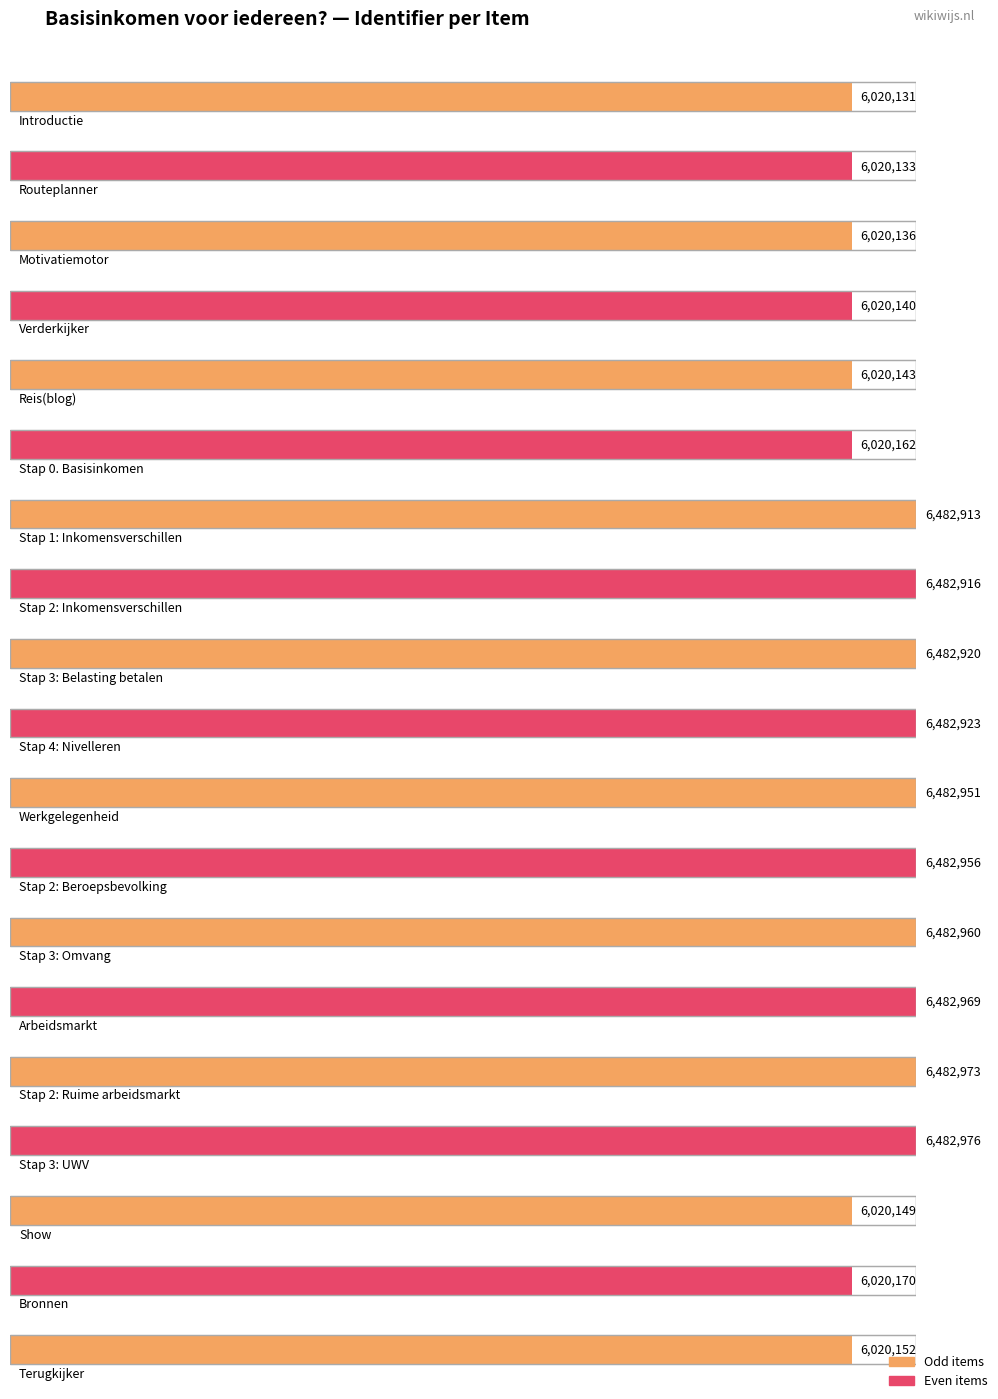

Rank the categories by value from highest to lowest.

Stap 3: UWV, Stap 2: Ruime arbeidsmarkt, Arbeidsmarkt, Stap 3: Omvang, Stap 2: Beroepsbevolking, Werkgelegenheid, Stap 4: Nivelleren, Stap 3: Belasting betalen, Stap 2: Inkomensverschillen, Stap 1: Inkomensverschillen, Bronnen, Stap 0. Basisinkomen, Terugkijker, Show, Reis(blog), Verderkijker, Motivatiemotor, Routeplanner, Introductie